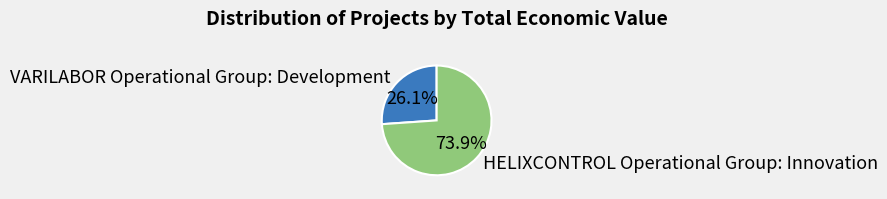

The HELIXCONTROL Operational Group: Innovation slice represents 84% of the pie. True or false?

False